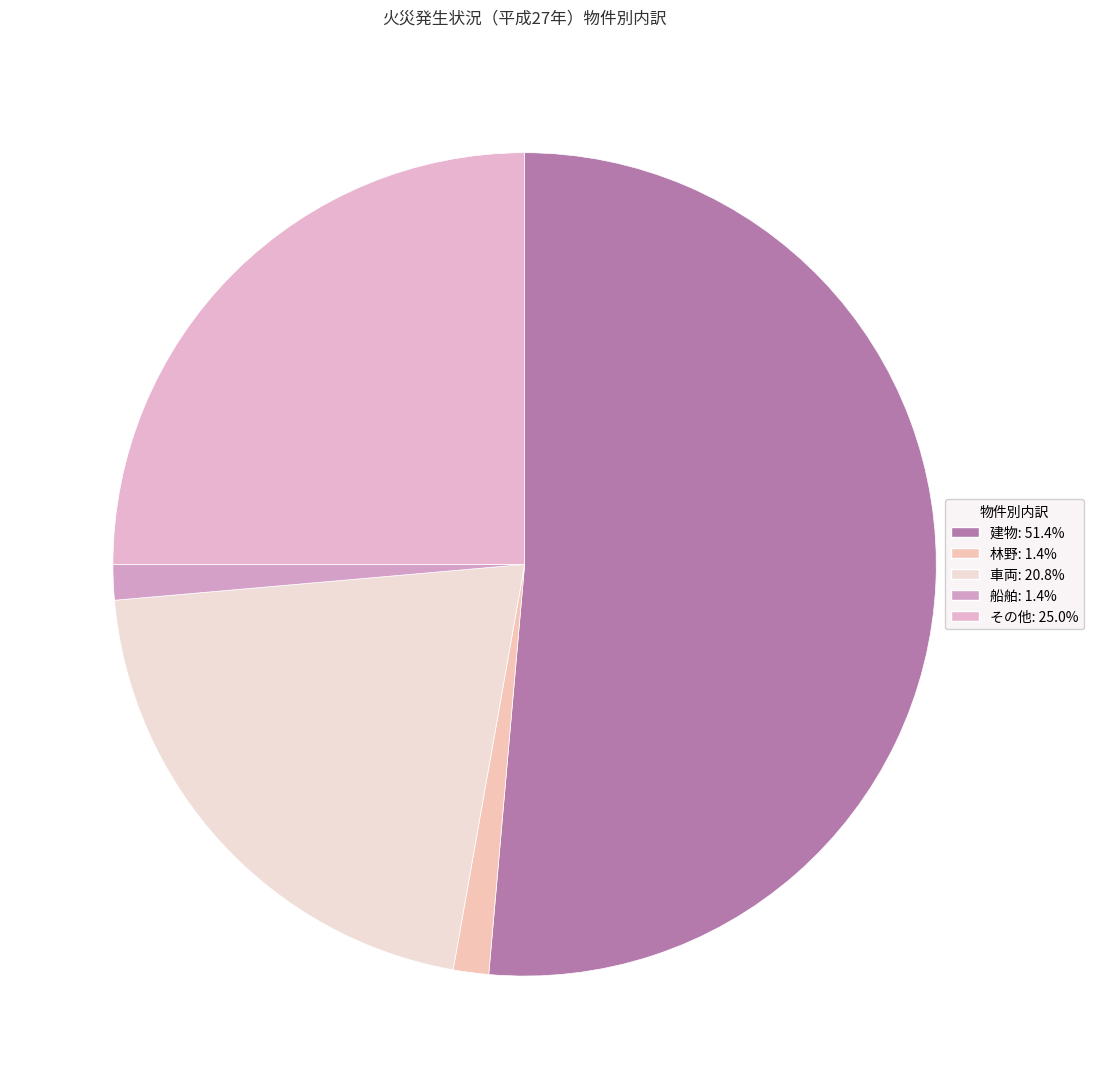

Combined, what portion of the pie is その他 and 林野?

26.4%